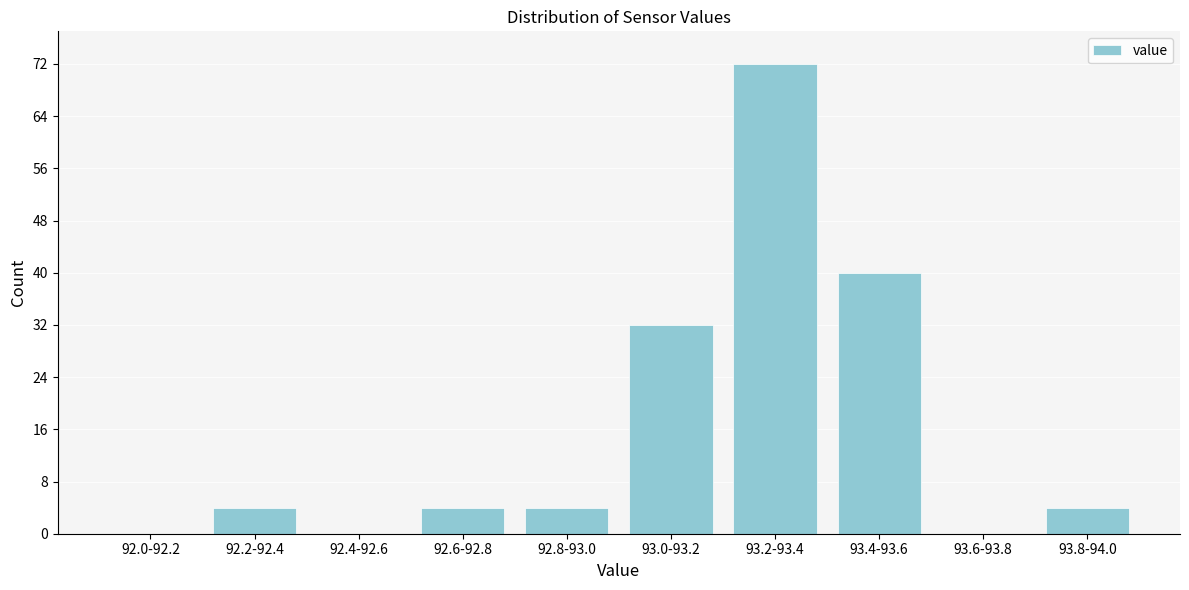

Reading left to right, list all the values displayed in this chart.

92.0-92.2=0	92.2-92.4=4	92.4-92.6=0	92.6-92.8=4	92.8-93.0=4	93.0-93.2=32	93.2-93.4=72	93.4-93.6=40	93.6-93.8=0	93.8-94.0=4